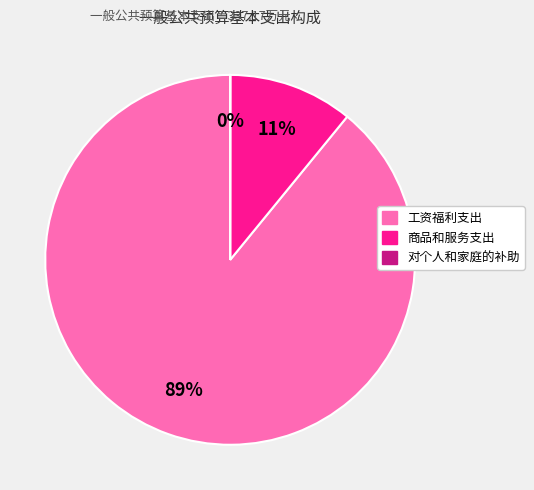

Which slice represents more than half of the pie?

工资福利支出